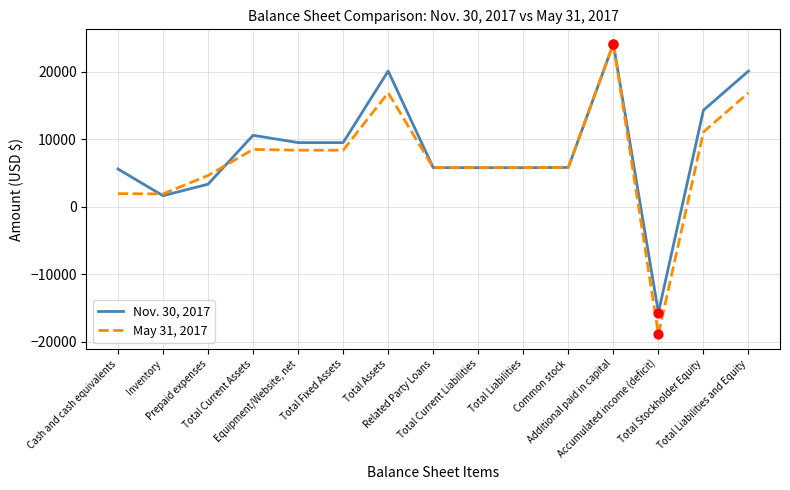

Which series has the widest spread of values?

May 31, 2017